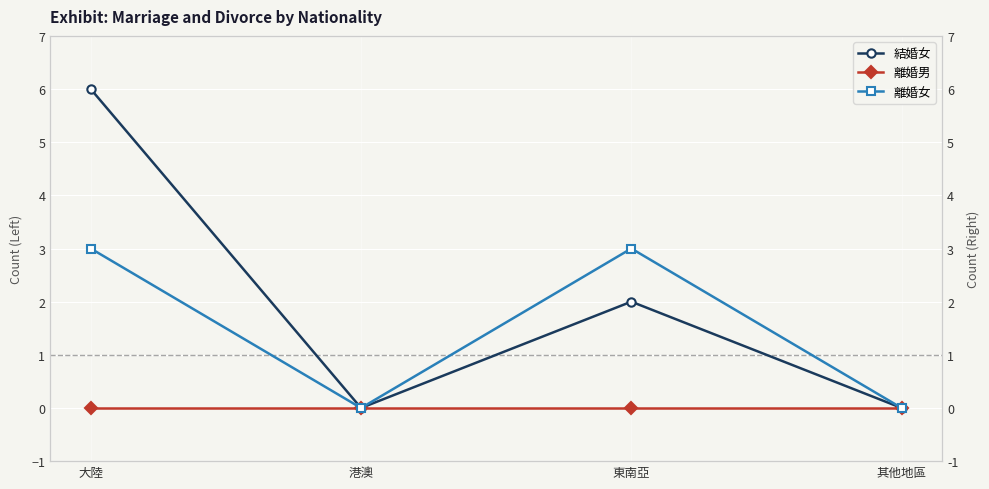

Reading left to right, transcribe all the data shown in this chart.

結婚女: 6	0	2	0
離婚男: 0	0	0	0
離婚女: 3	0	3	0